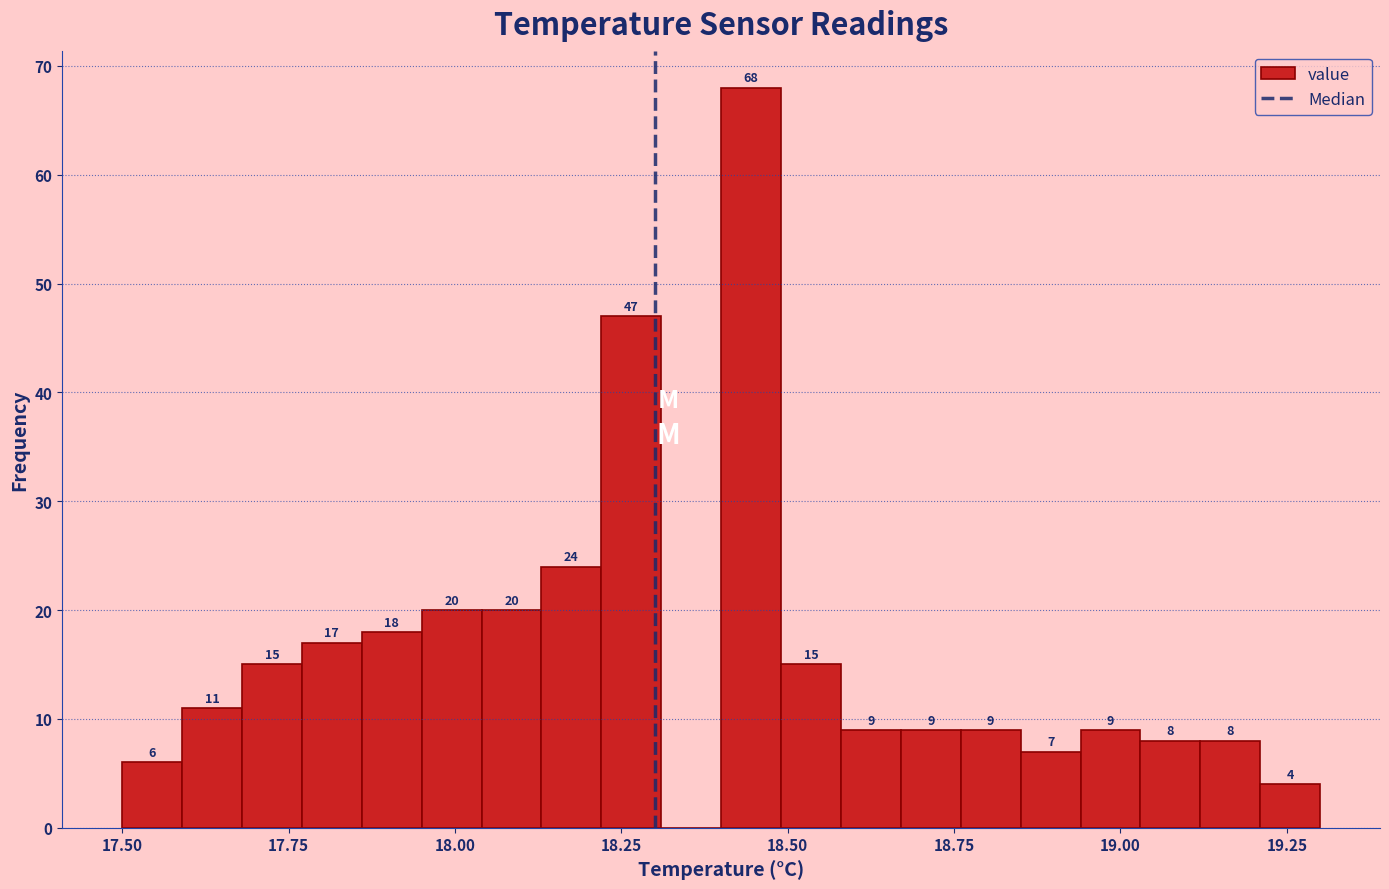

Read against the x-axis, roughly where is the centre of the tallest bar?

18.45